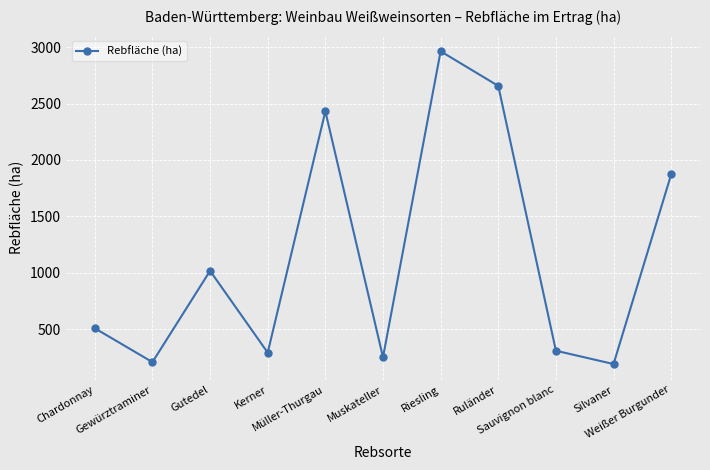

What is the maximum value shown in the chart?

2963